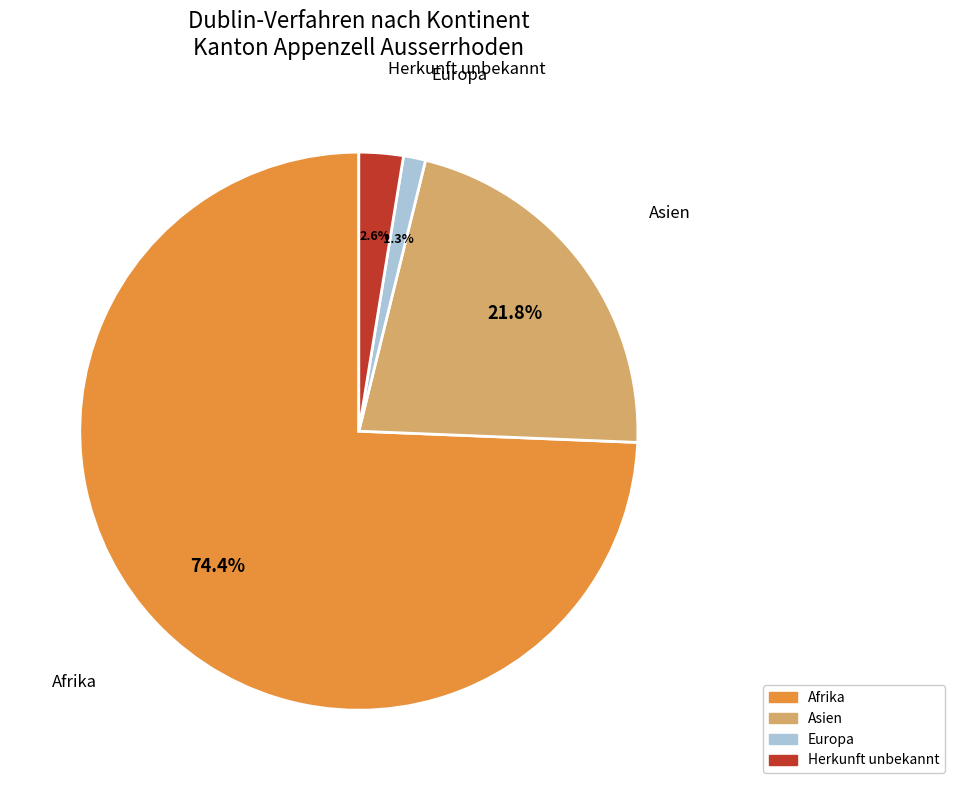

How many slices are in this pie chart?

4